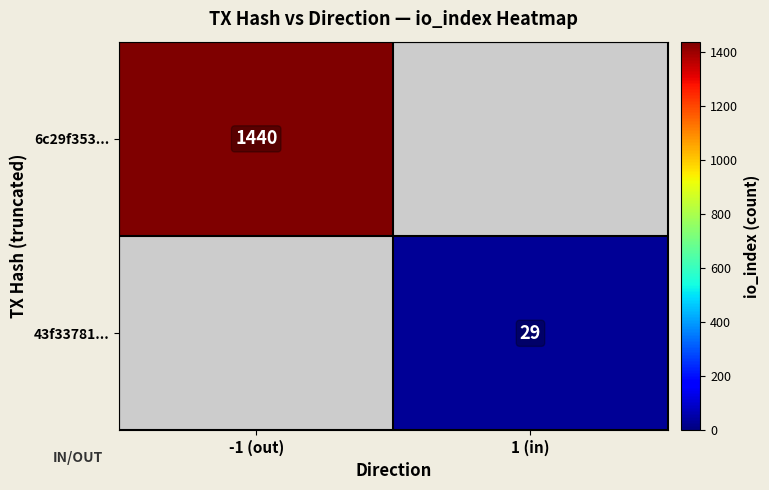

Which label corresponds to the largest value in the chart?

-1 (out)